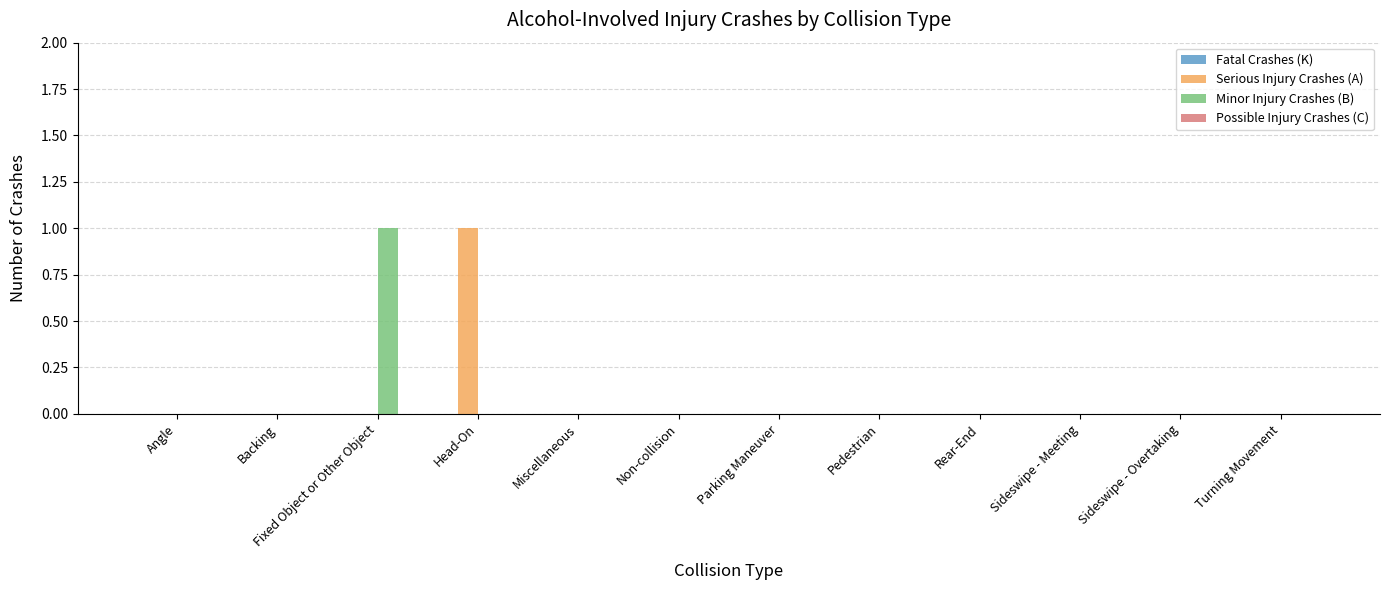

Are the bars grouped side by side (vs. stacked)?

Yes